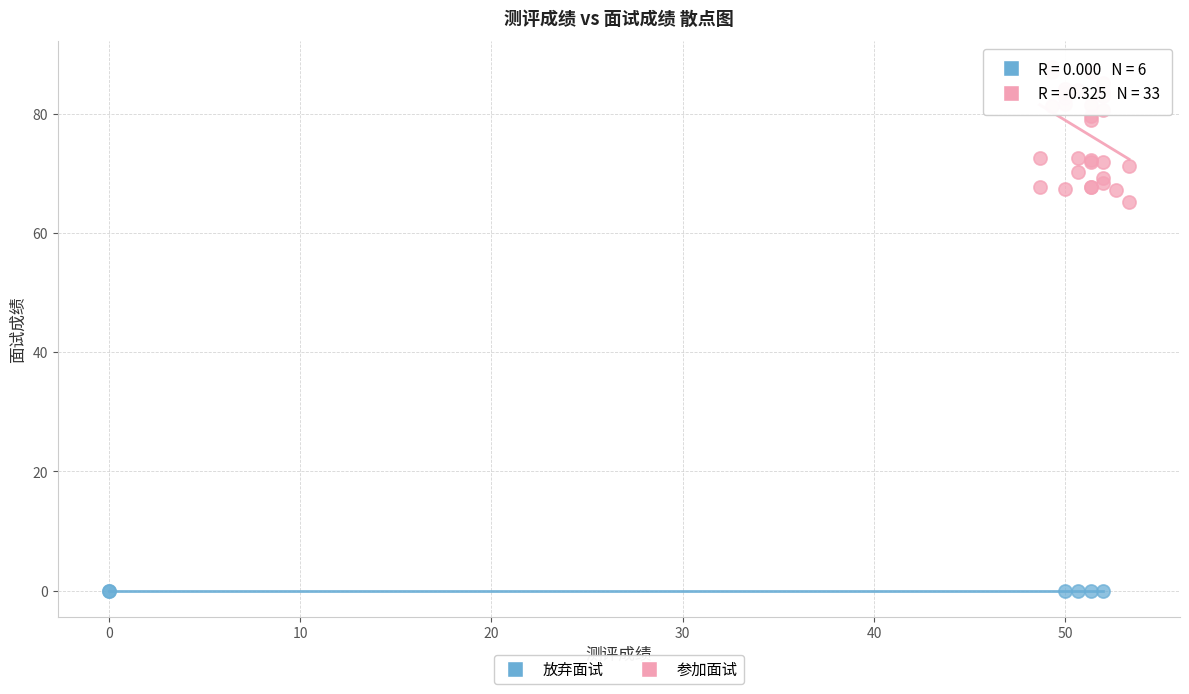

Which series reaches the maximum Y coordinate?

参加面试